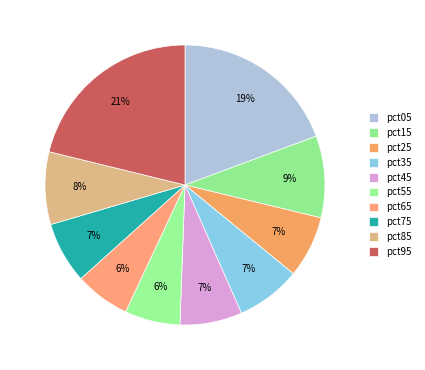

How many segments does this pie chart have?

10